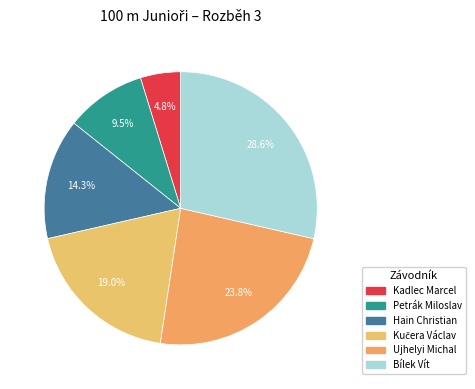

Is there a majority slice in this chart?

No